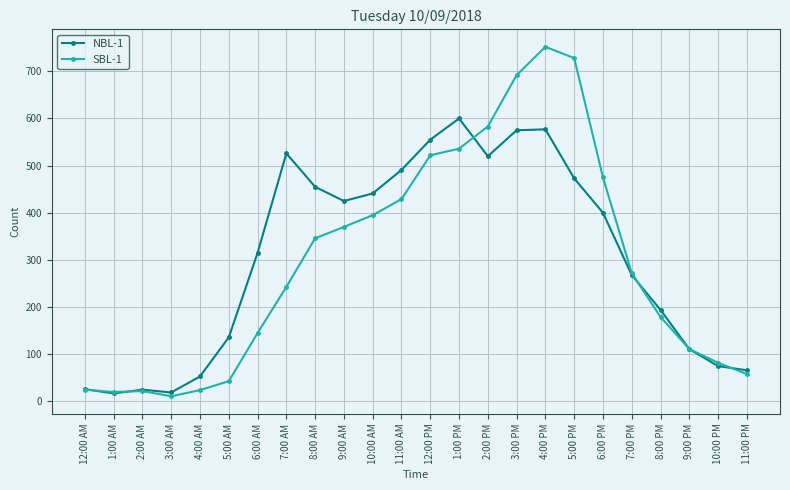

How many distinct data groups are displayed?

2